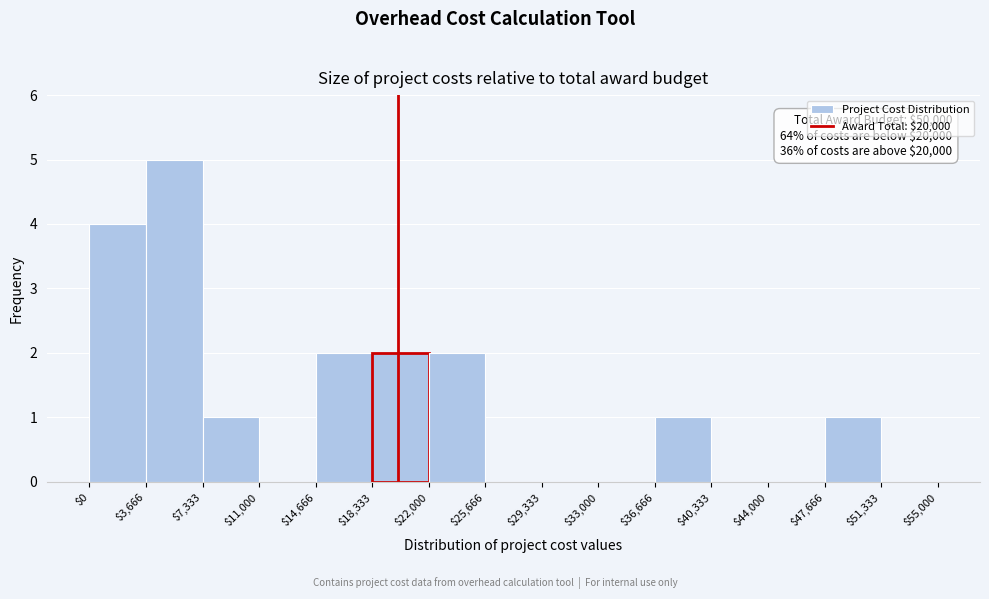

Which range on the x-axis has the tallest bar?

$3,666 to $7,333